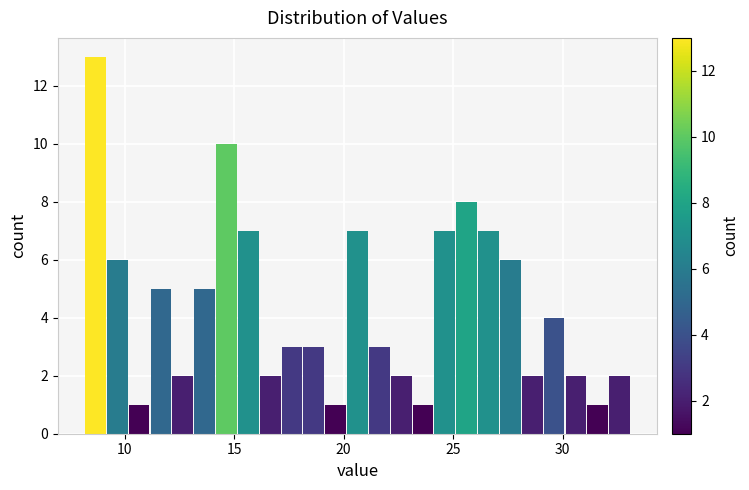

Around what value on the x-axis is the tallest bar? Give the approximate position of its centre, as read against the axis.

8.5